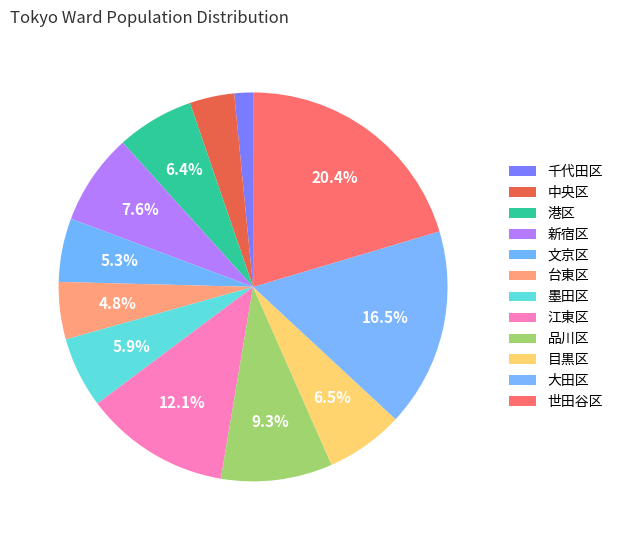

The 港区 slice represents 6% of the pie. True or false?

True